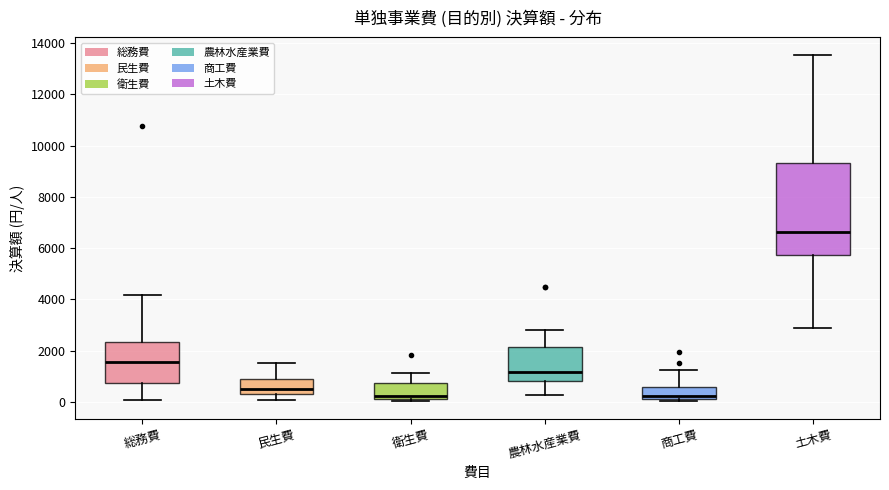

Which box is the tallest, from its lower edge to its upper edge?

土木費